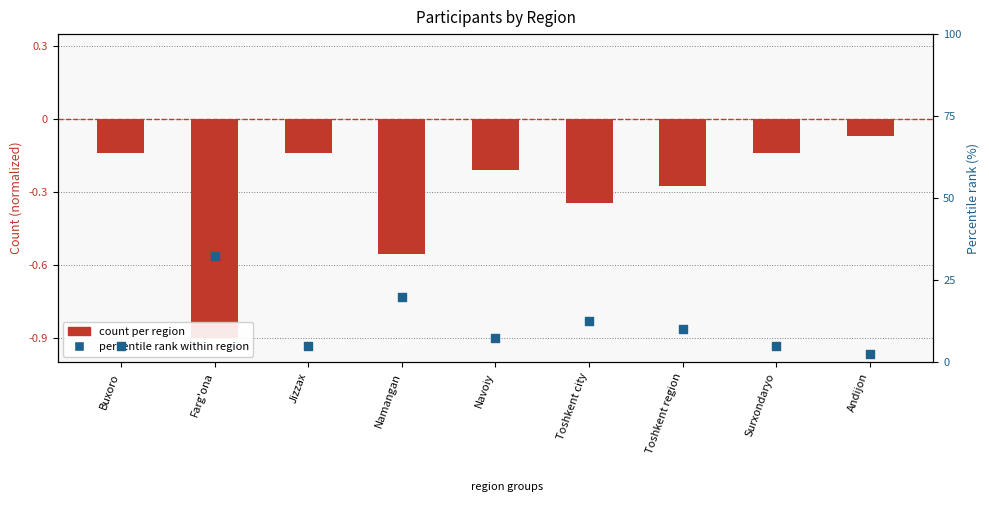

Which series contains the highest Y value?

percentile rank within region